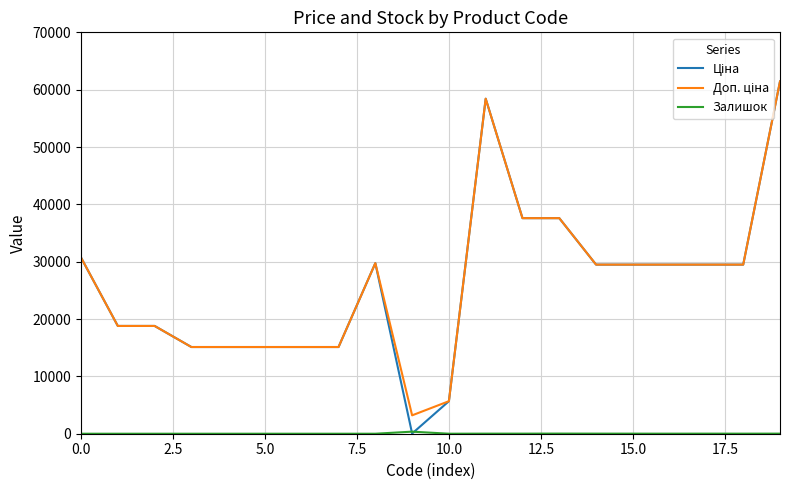

What is the average value of the Залишок series?

24.6